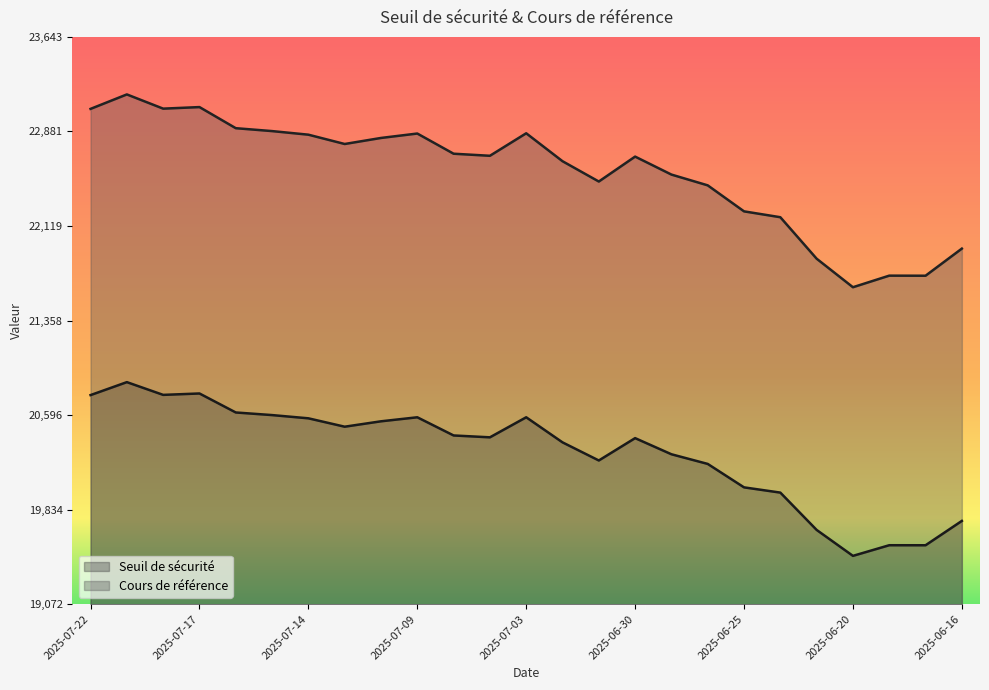

Between 2025-07-17 and 2025-07-10, which series saw the biggest shift?

Cours de référence